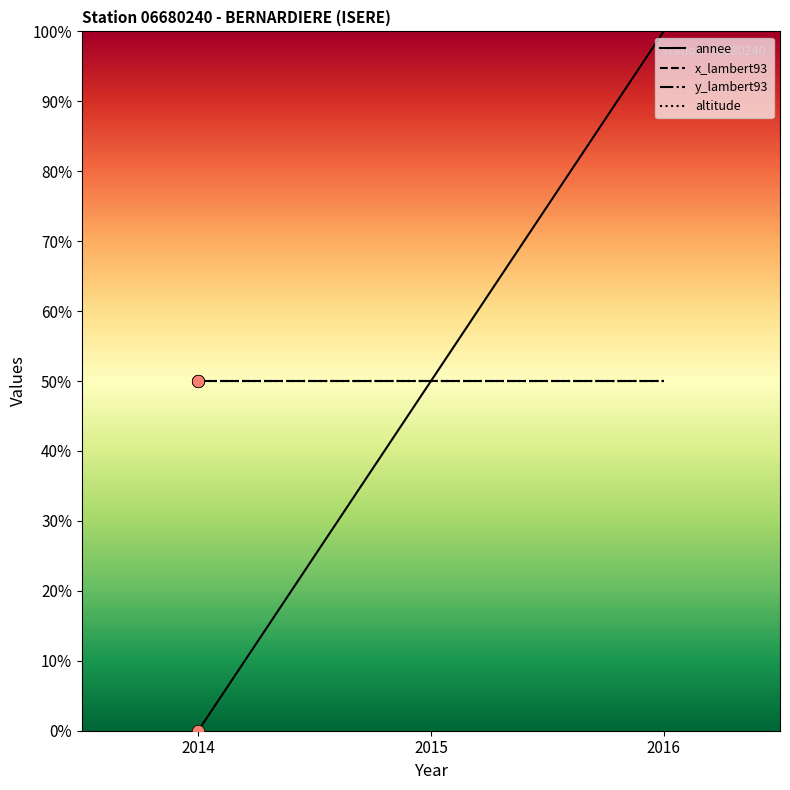

Which series has the largest total across all categories?

annee